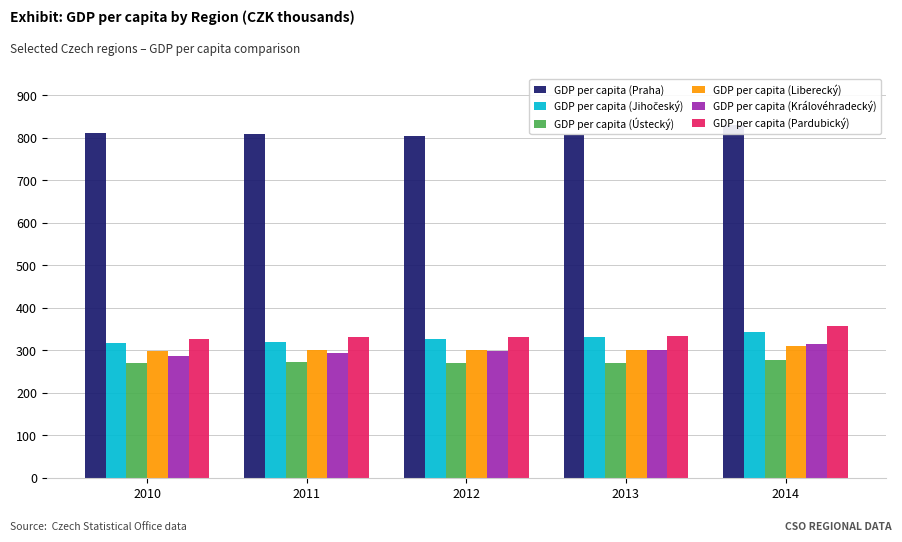

Where does the GDP per capita (Pardubický) series first go above 331?

2012